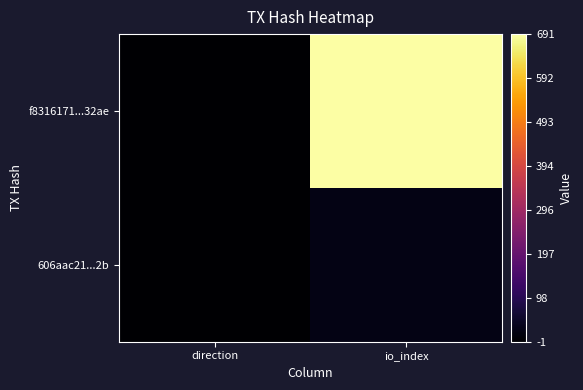

Rank the series by their maximum value, from highest to lowest.

f8316171...32ae, 606aac21...2b